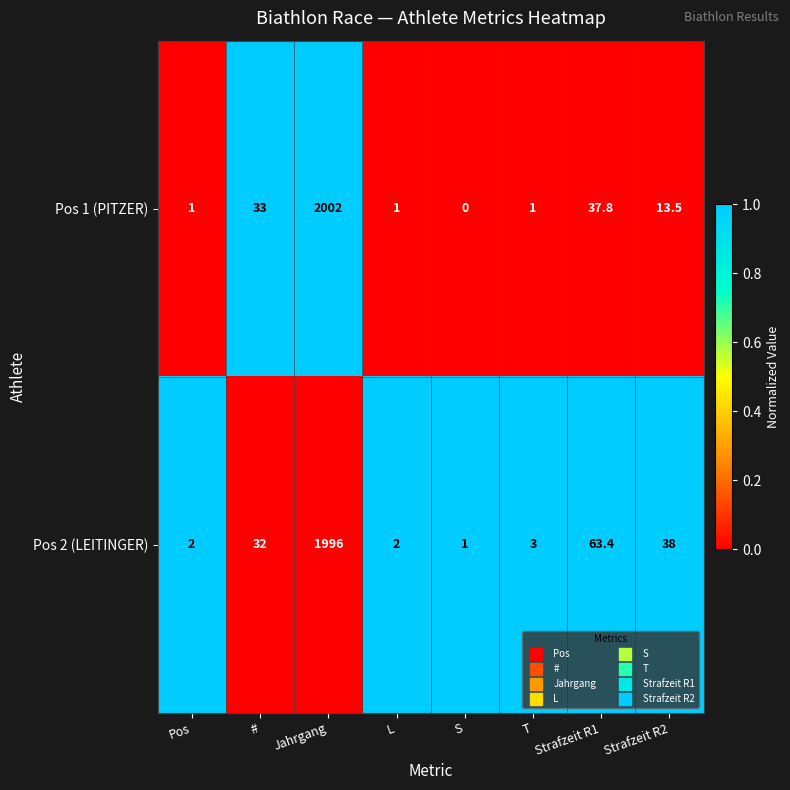

Which series changed the most between Pos and Strafzeit R1?

Pos 2 (LEITINGER)